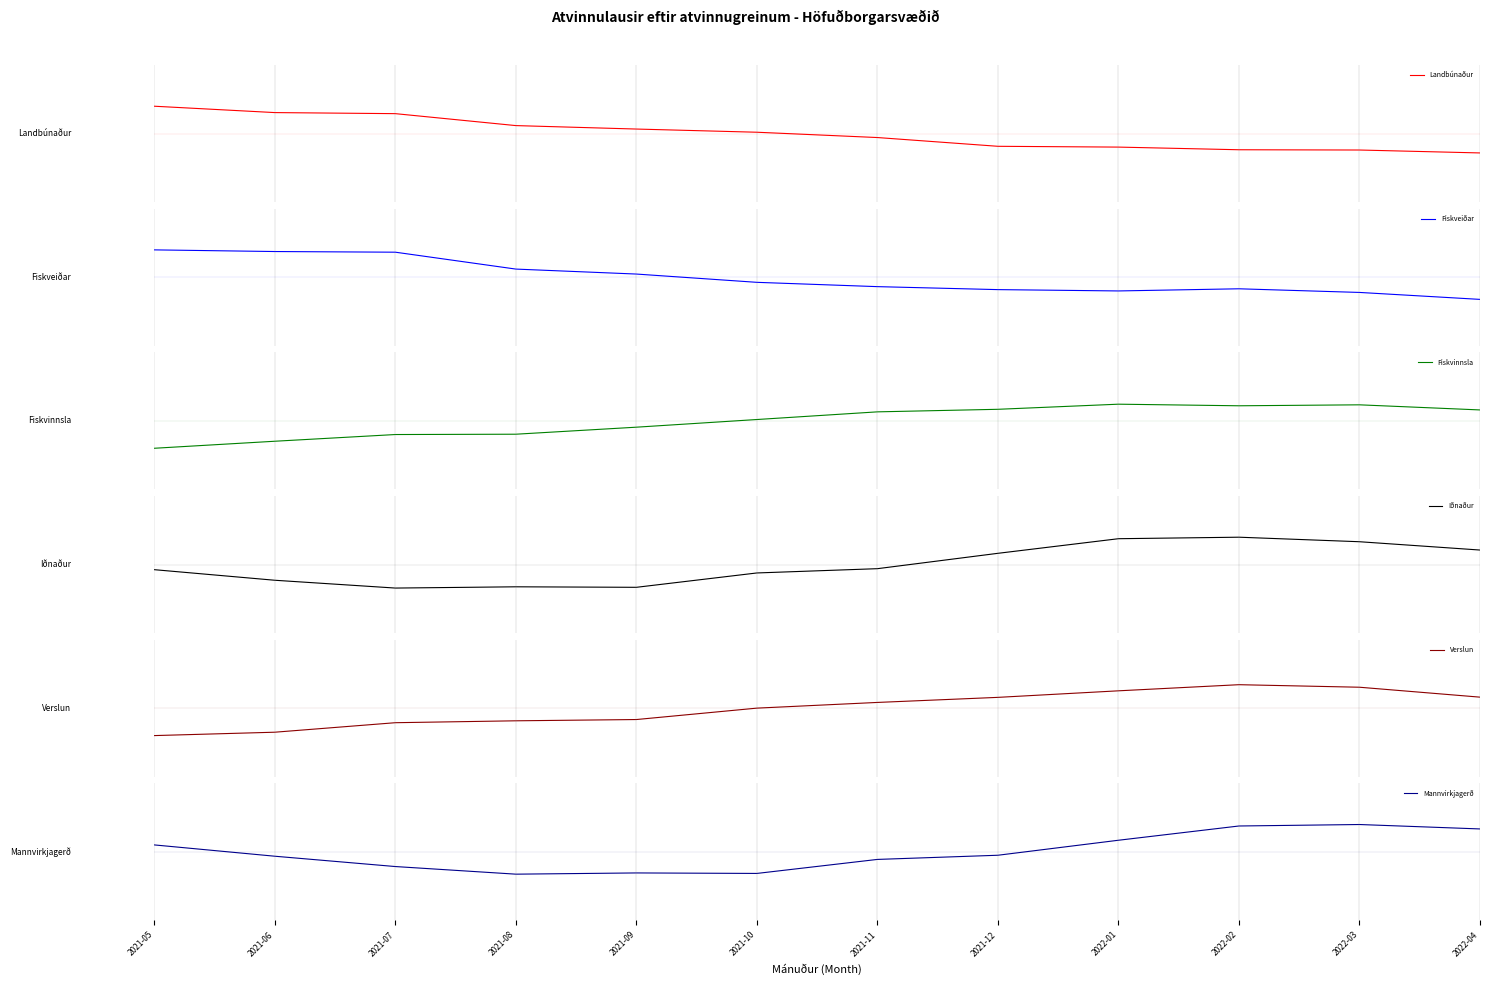

What is the label of the 10th point from the left?

2022-02